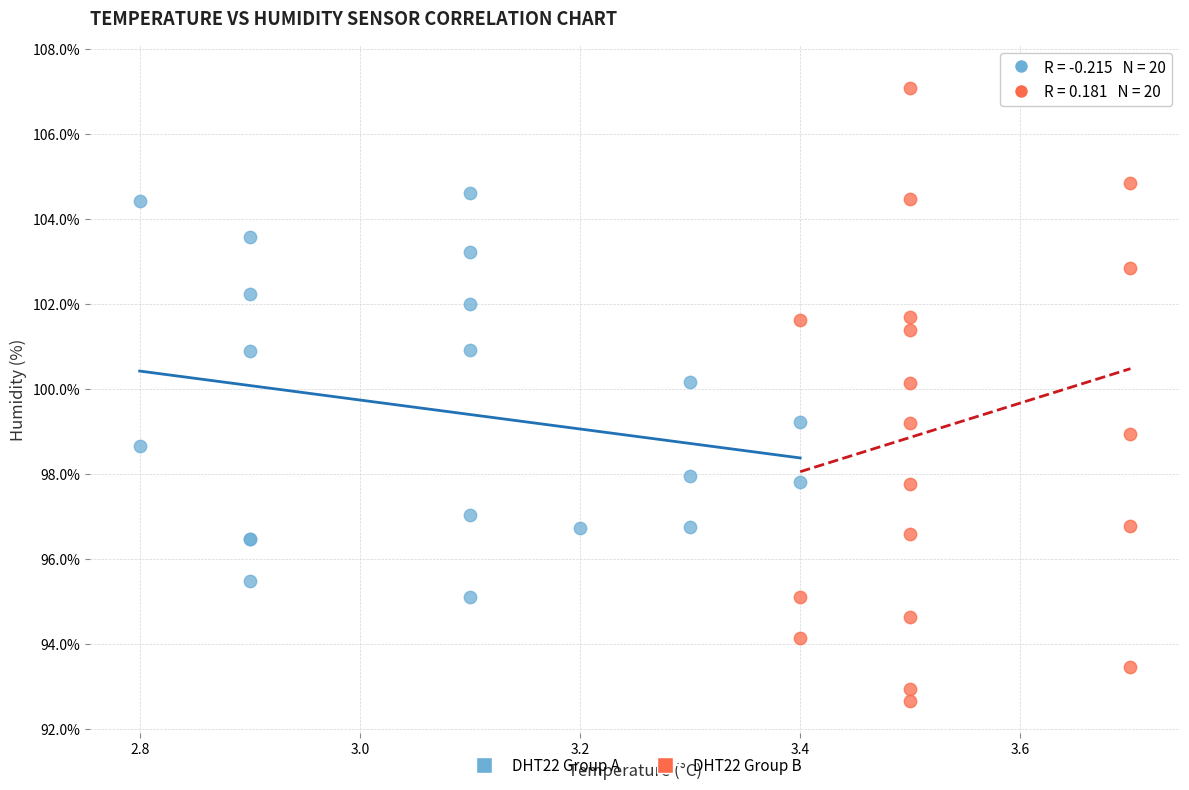

Which series reaches the maximum Y coordinate?

DHT22 Group B